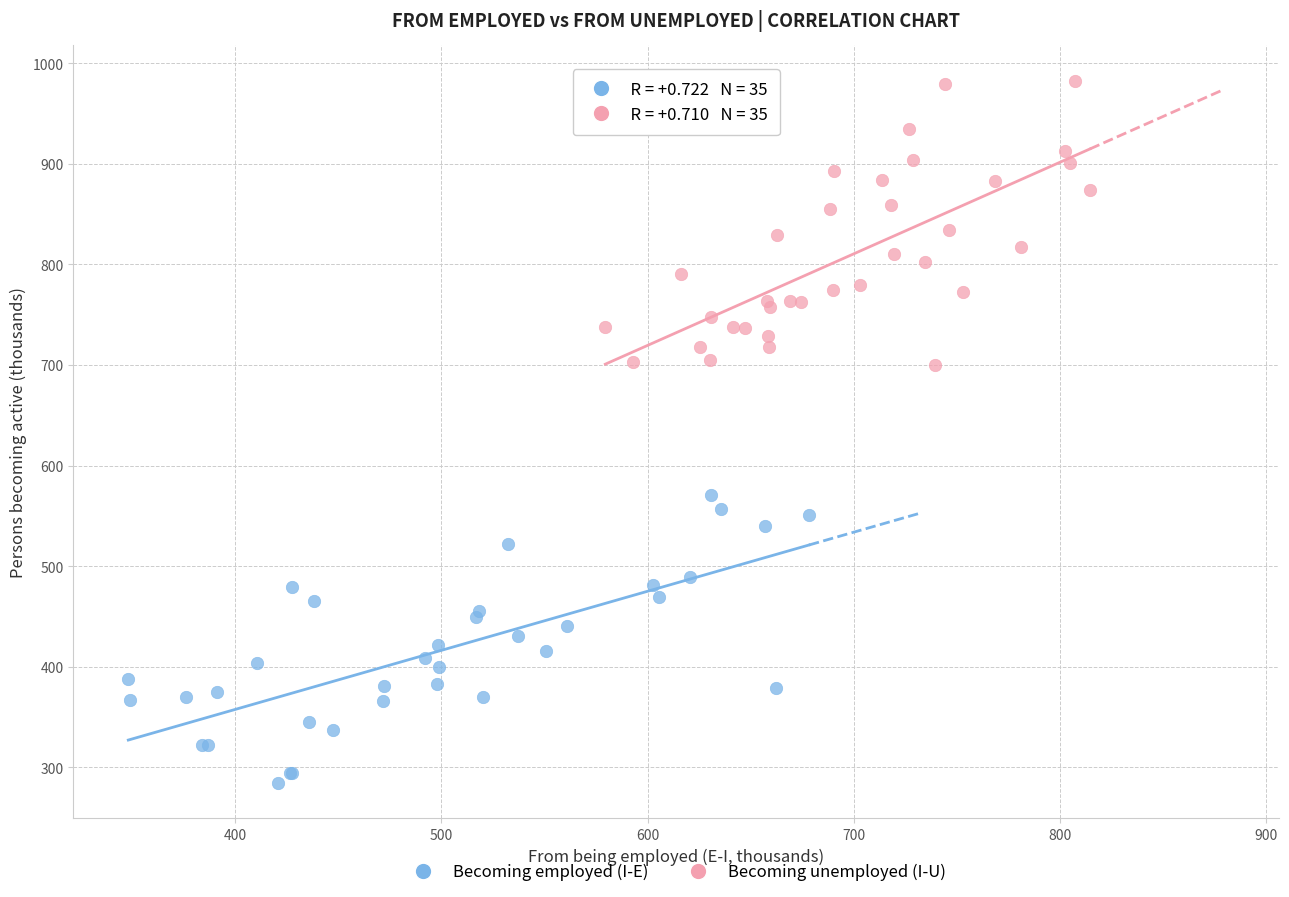

Which series reaches the maximum Y coordinate?

Becoming unemployed (I-U)